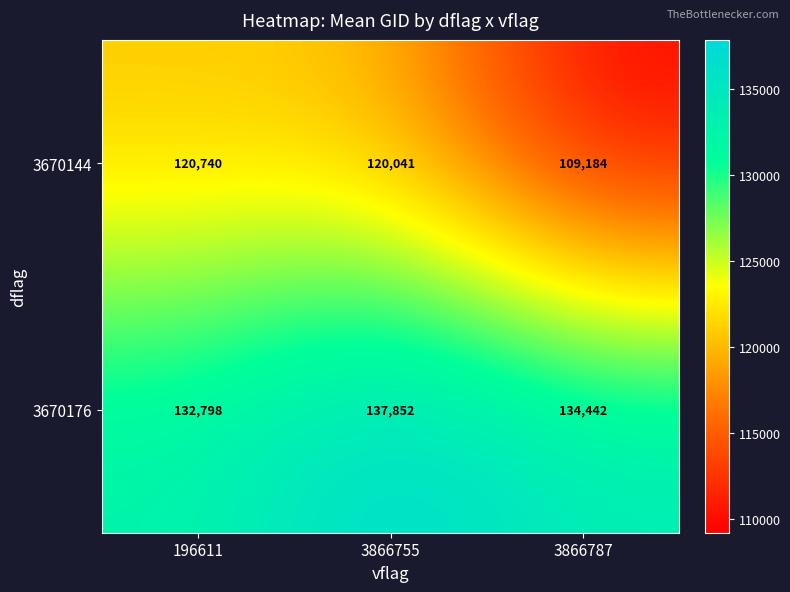

Count the number of data series in this chart.

2